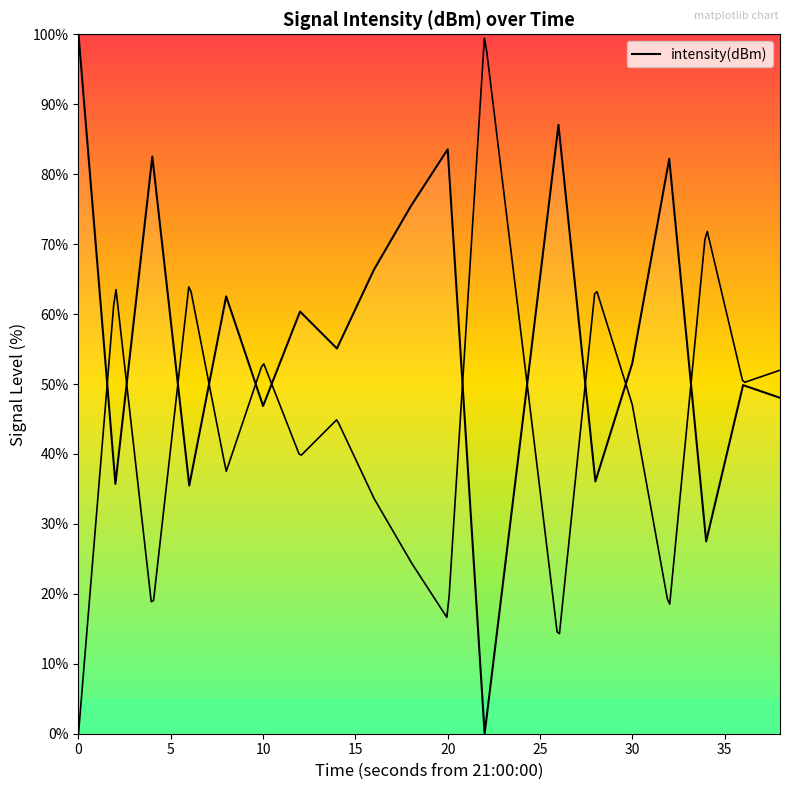

What is the change in value from 0 to 15?

-64.5